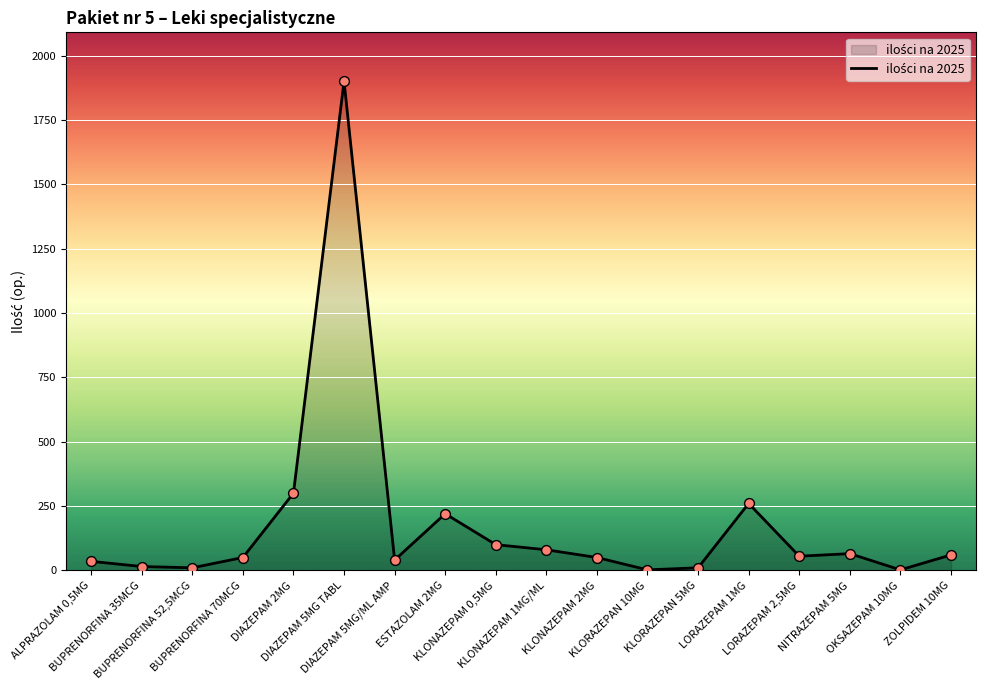

Between BUPRENORFINA 70MCG and OKSAZEPAM 10MG, which is larger?

BUPRENORFINA 70MCG